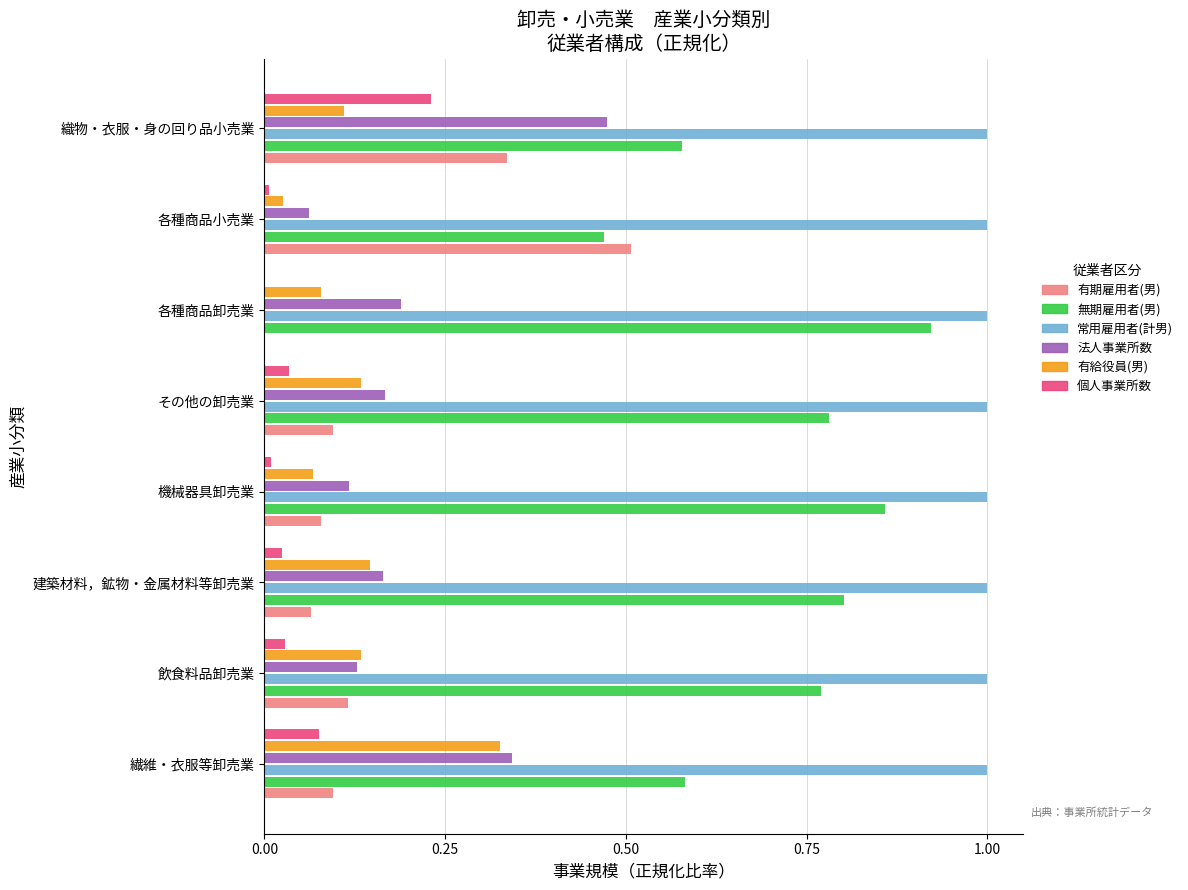

What is the approximate value of 常用雇用者(計男) at 各種商品卸売業?

1.0